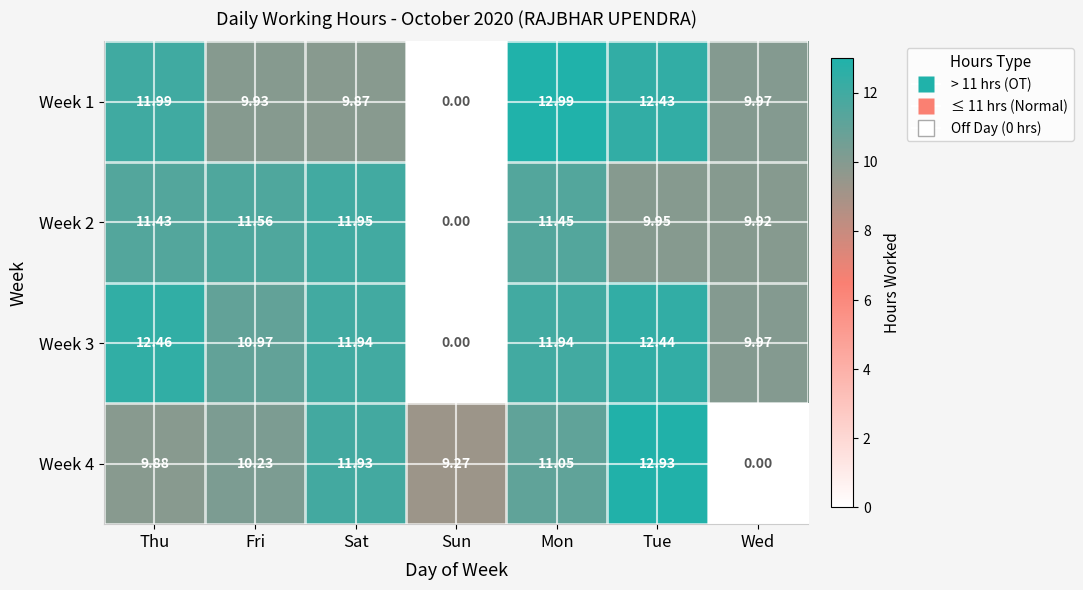

List the labels in order of Week 4 value, largest first.

Tue, Sat, Mon, Fri, Thu, Sun, Wed